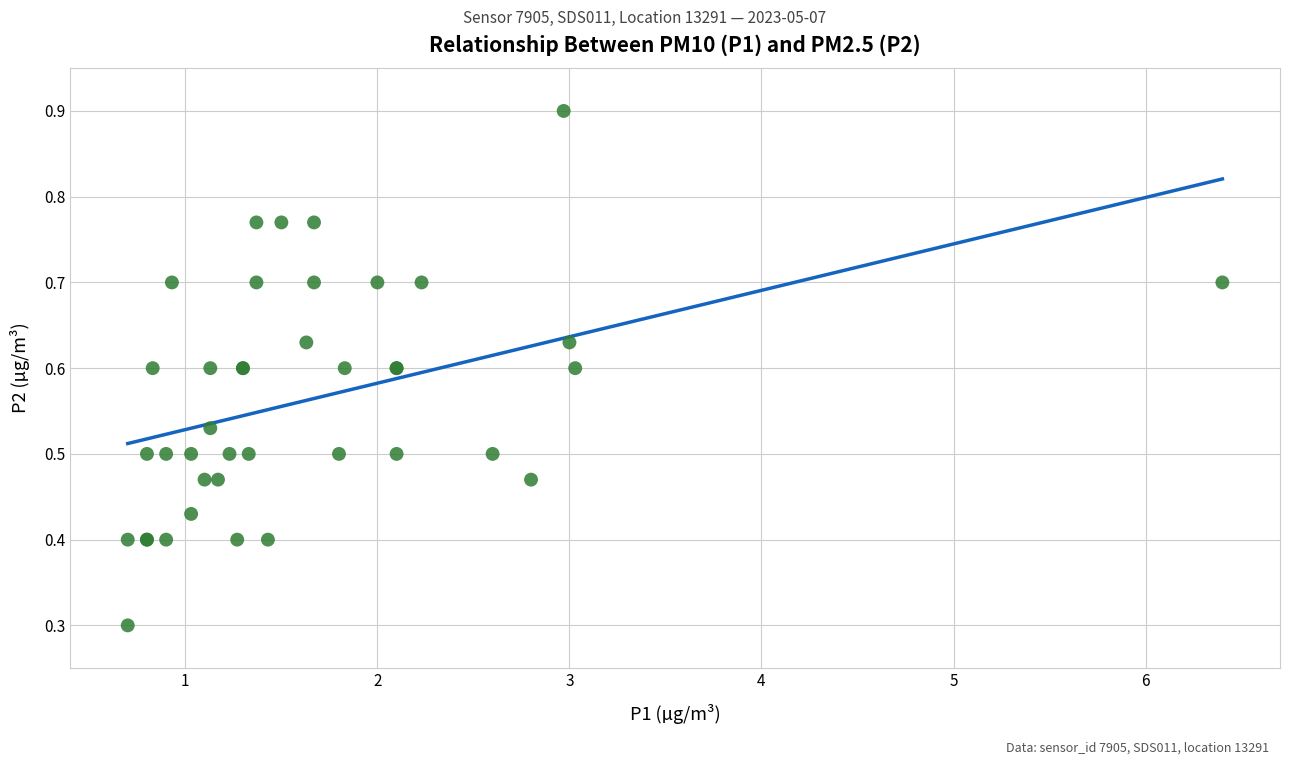

What Y value in the scatter plot is closest to 0?

0.3